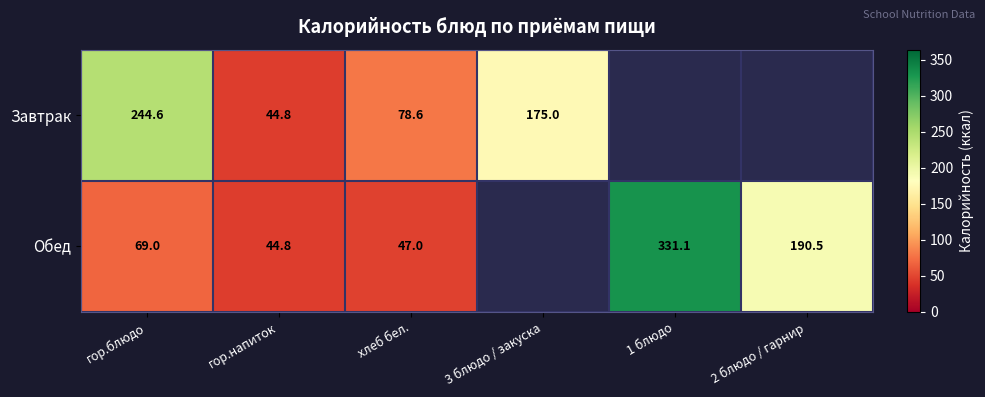

At which category is the sum across all series the highest?

гор.блюдо